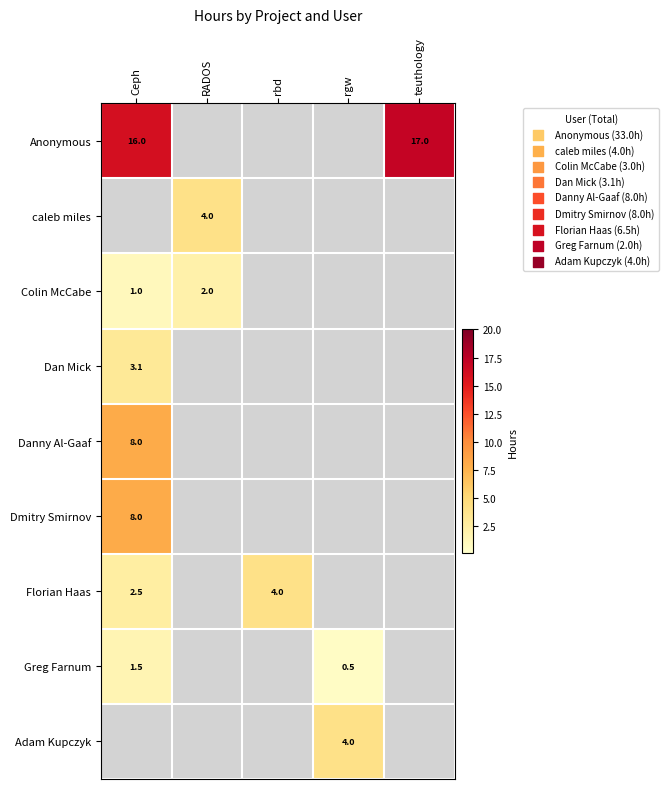

How many data points does each series have?

5